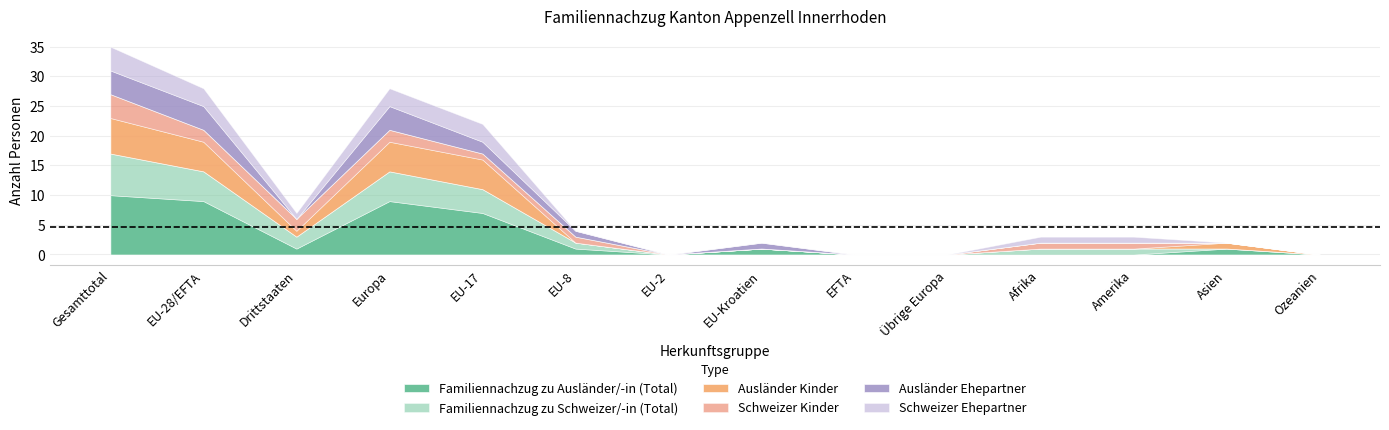

What is the difference between the maximum and minimum values in the Ausländer Kinder series?

6